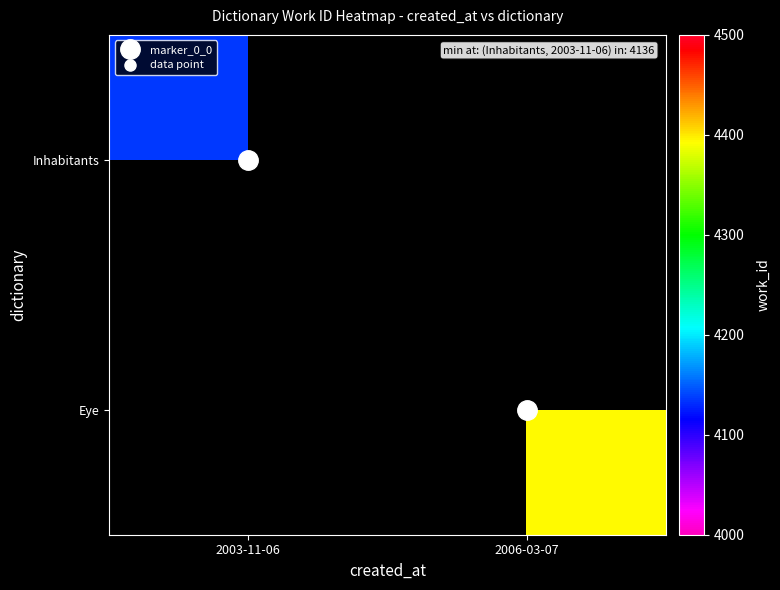

How many distinct data groups are displayed?

2